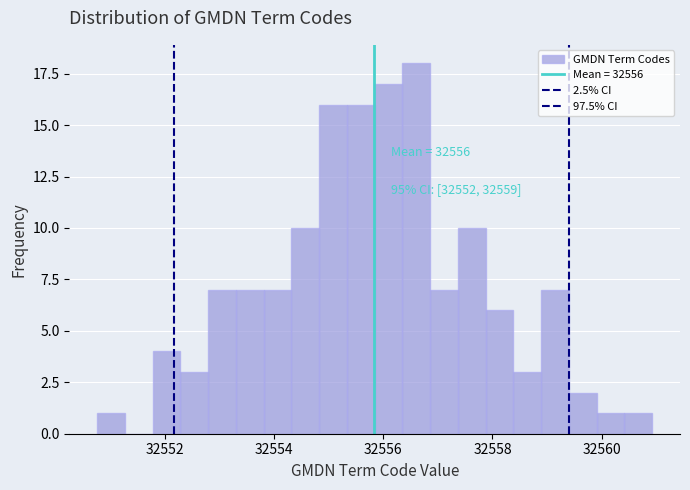

Read against the x-axis, roughly where is the centre of the tallest bar?

32556.6